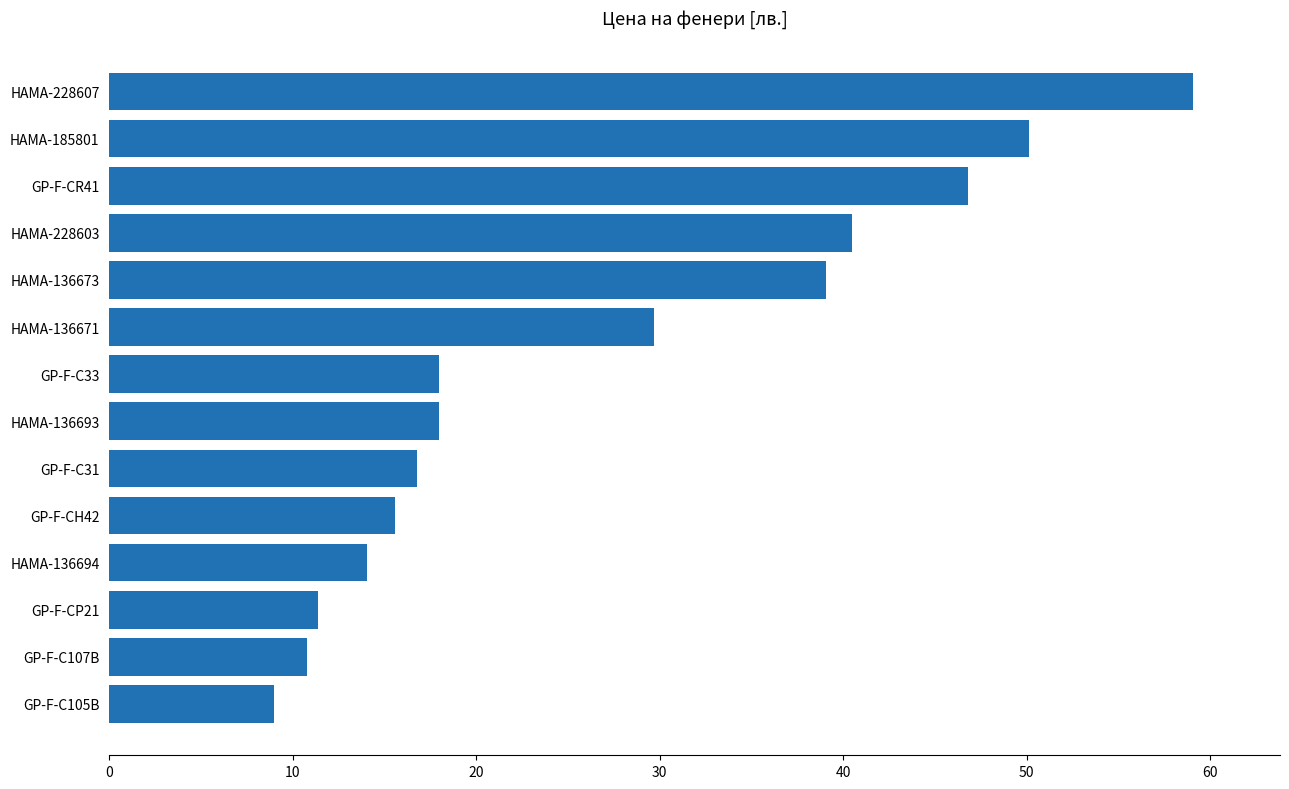

What is the difference between the maximum and minimum values?

50.1